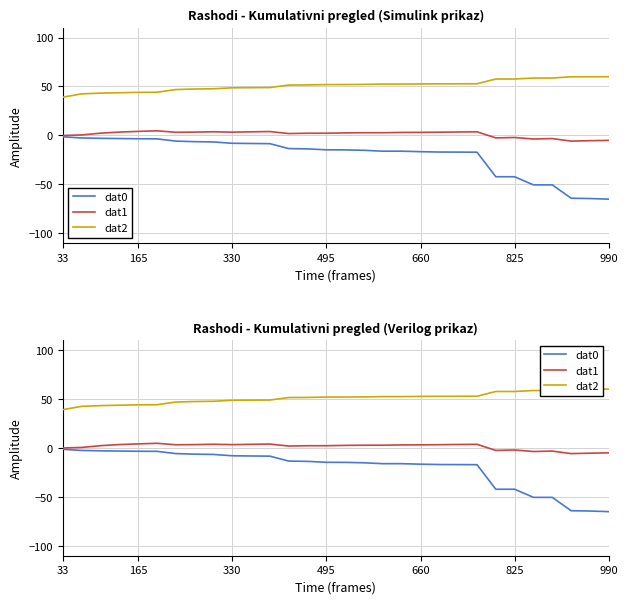

Count the number of data series in this chart.

3